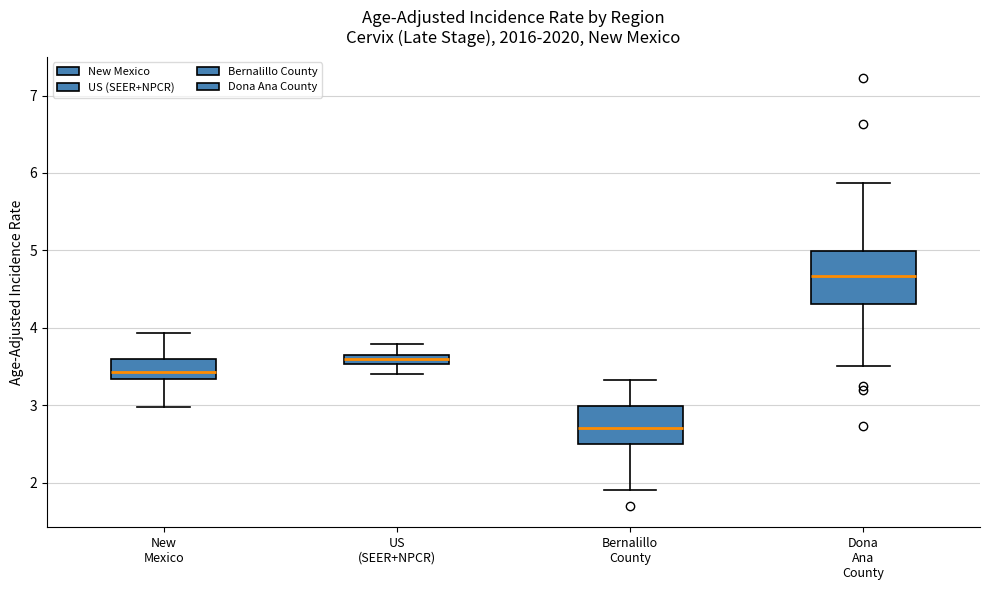

Where is the upper edge of the box for New Mexico on the y-axis? The values are not printed on the chart, so give them approximately, as read against the axis.

3.6